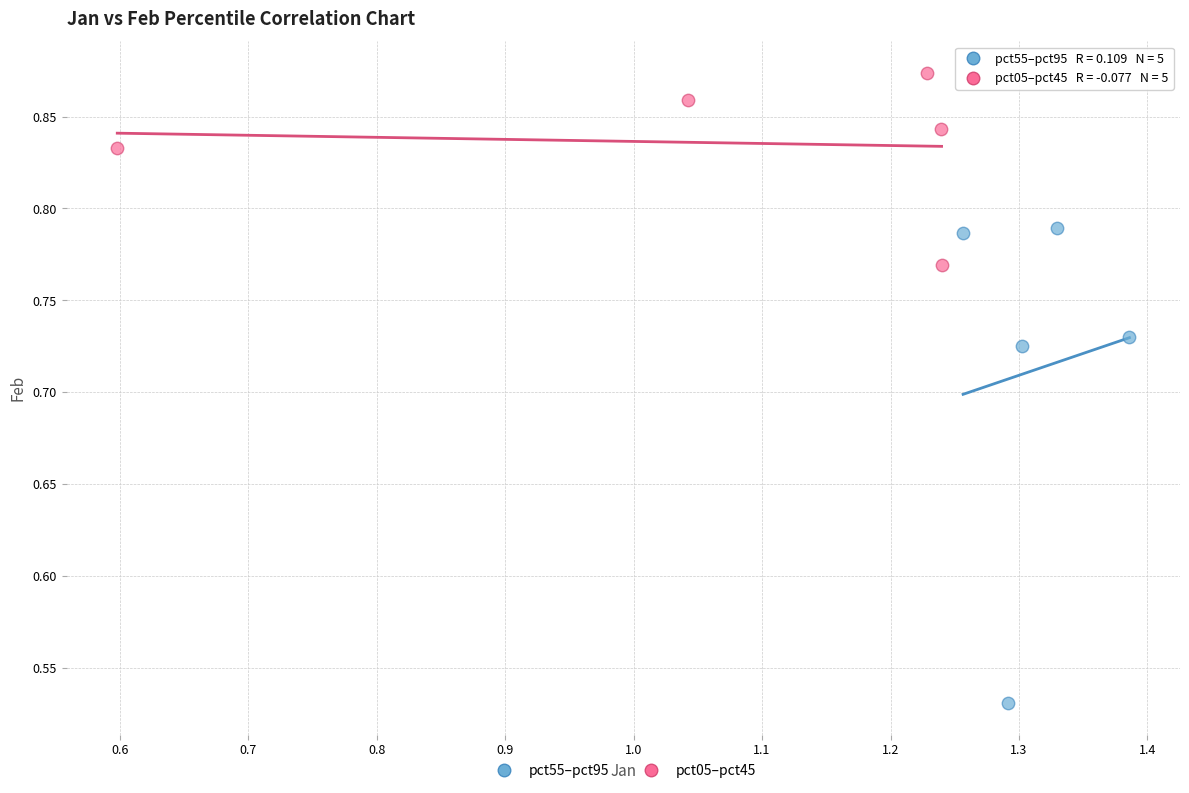

Which series contains the lowest Y value?

pct55–pct95